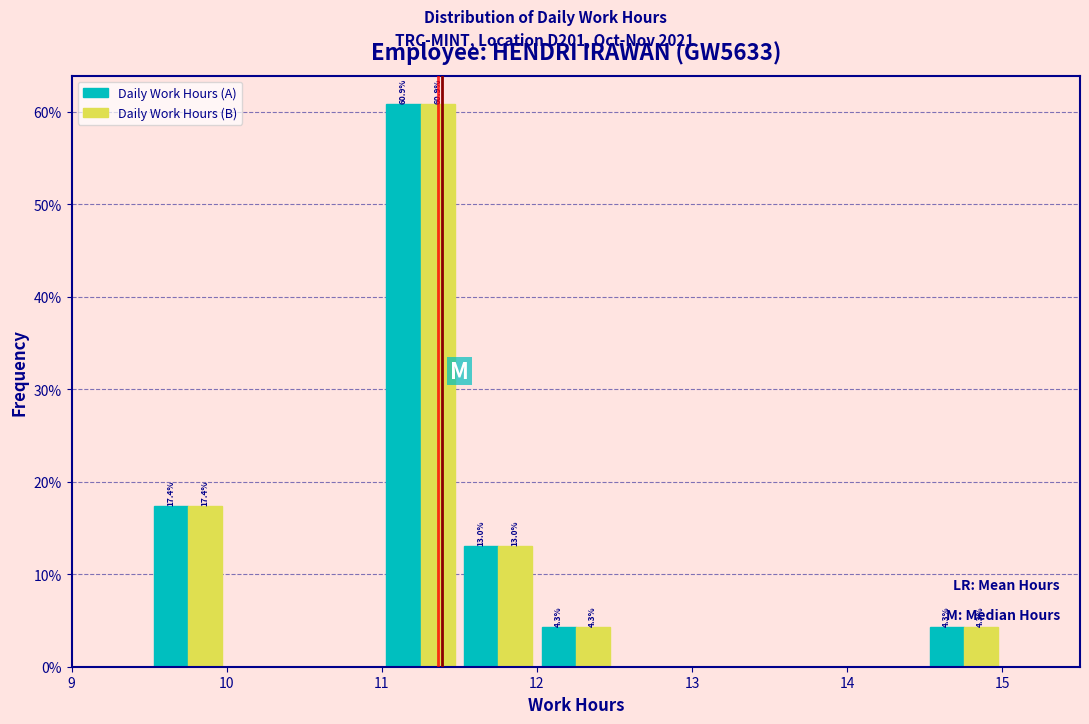

In the Daily Work Hours (A) series, which range on the x-axis has the tallest bar?

11.0 to 11.5